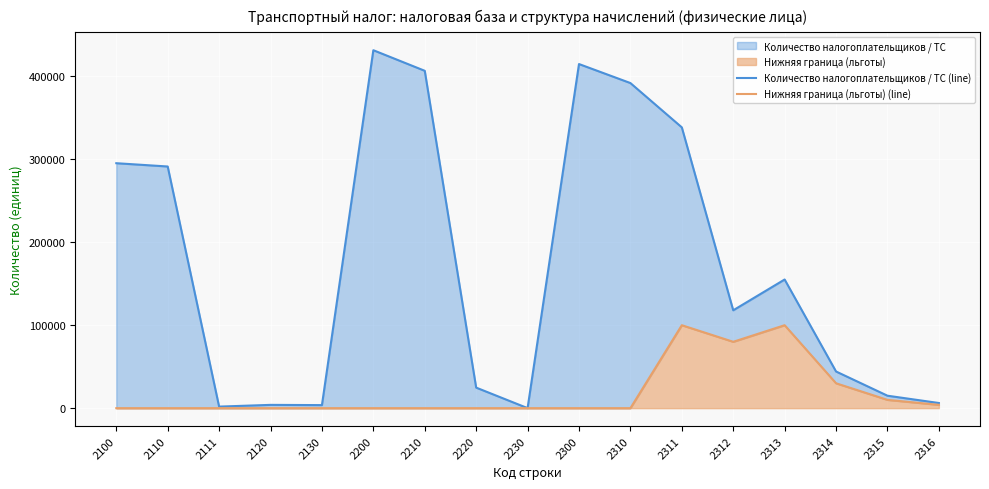

Rank the series by their average value, from lowest to highest.

Нижняя граница (льготы) (line), Количество налогоплательщиков / ТС (line)